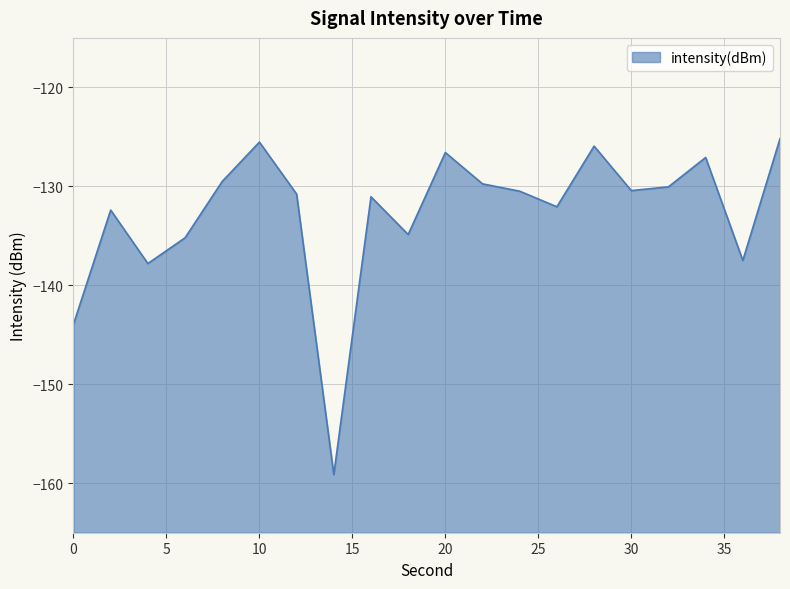

True or false: there are more than 2 points higher than both neighbors.

True